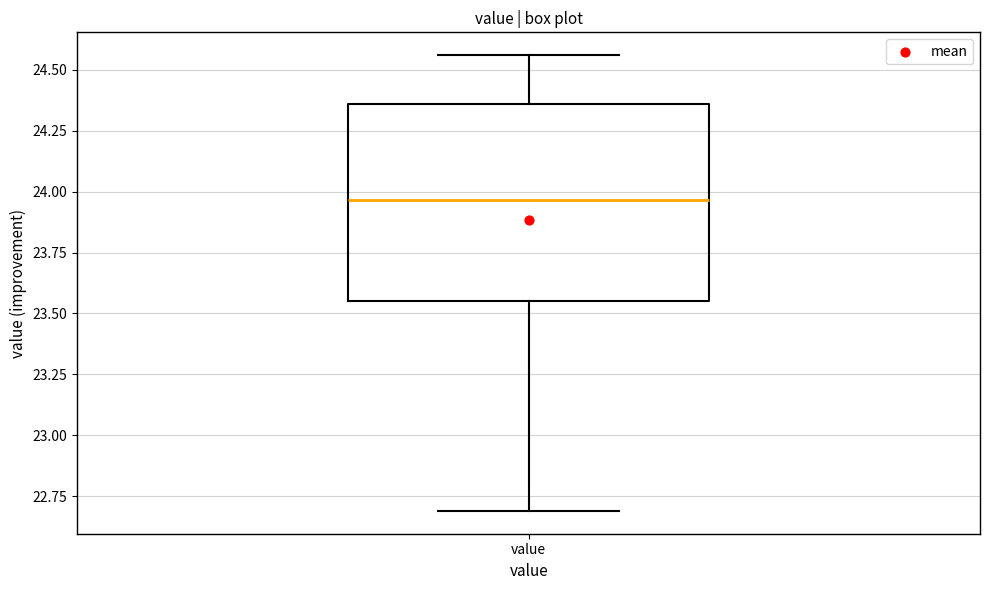

Transcribe this box plot: give where the median line is, the range the box spans, and where the two whiskers end, as read against the y-axis. The values are not printed on the chart, so give them approximately, as read against the axis.

median 23.95, box 23.55 to 24.35, whiskers 22.70 to 24.55